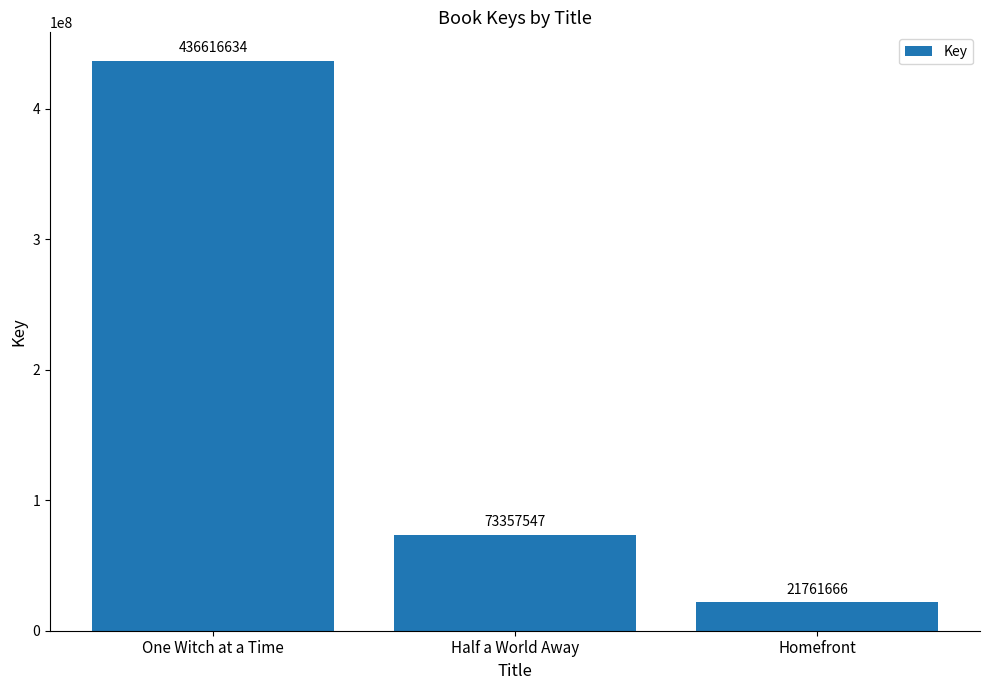

What is the label of the 2nd bar from the left?

Half a World Away